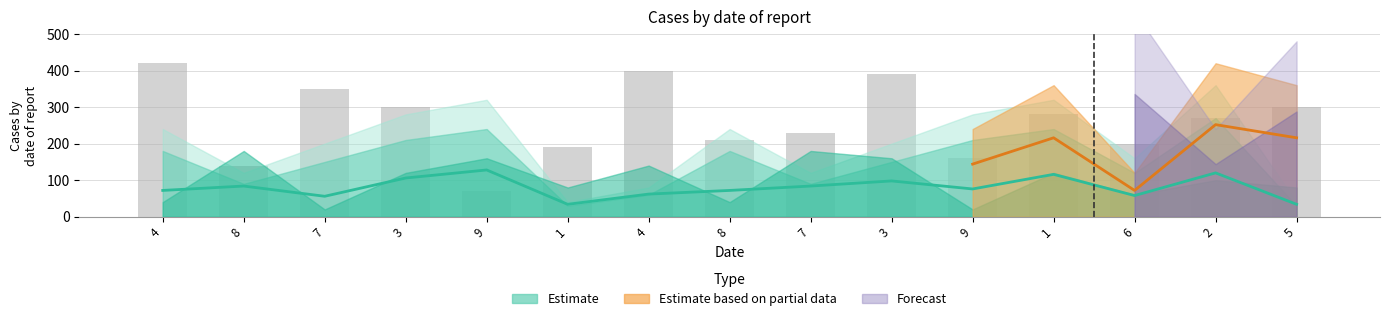

Is the value of col_7 at 8 greater than the value of col_4 at 4?

No